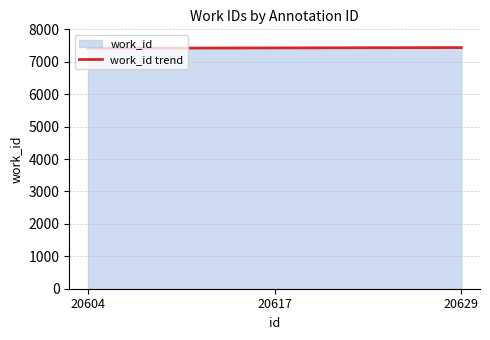

What is the ratio of the value at 20617 to the value at 20604?

1.0